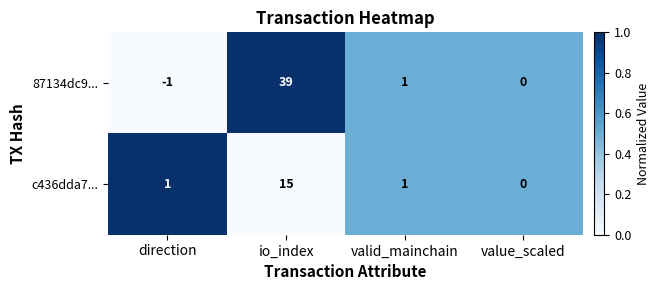

List the series in order of their peak value, lowest first.

c436dda7..., 87134dc9...